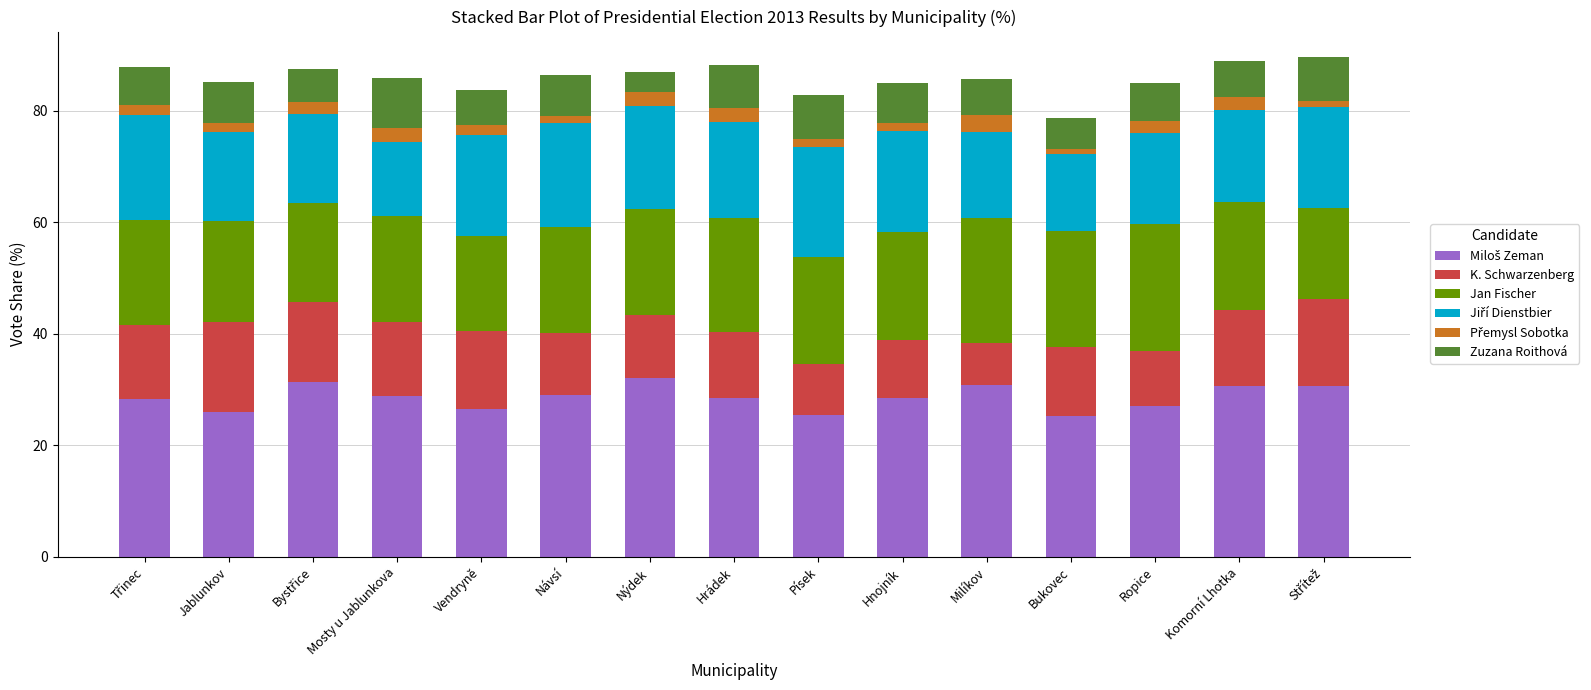

Are the bars grouped side by side (vs. stacked)?

No